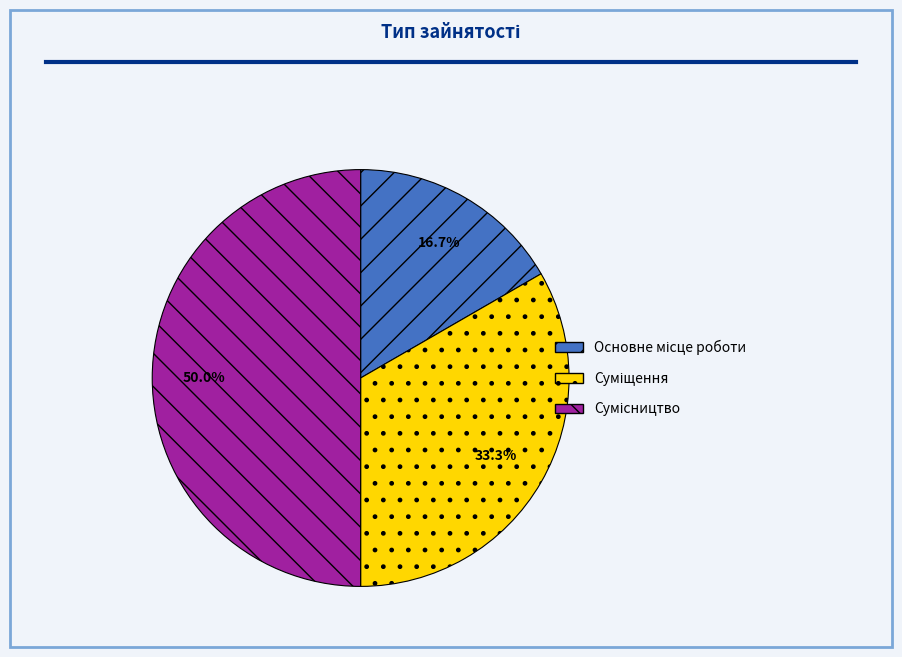

How many slices are in this pie chart?

3